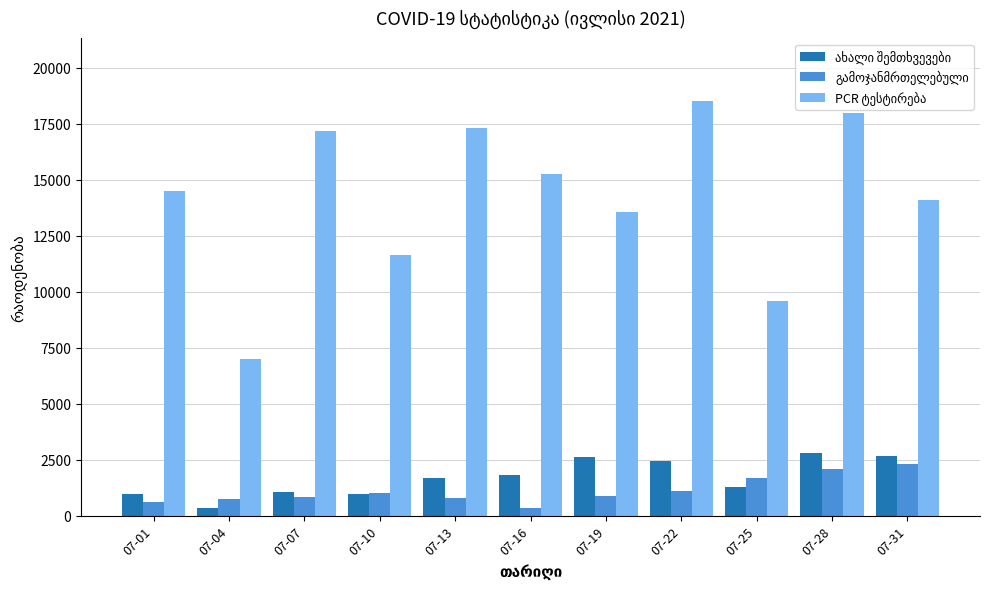

What is the difference between the highest and lowest values at 07-13?

16536